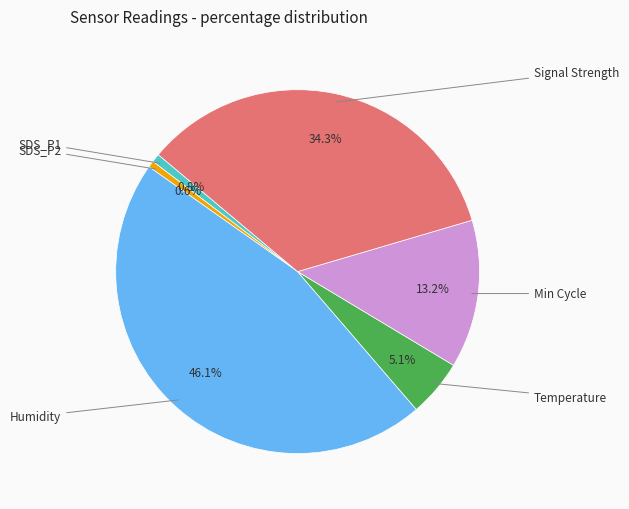

Does any single category account for the majority?

No